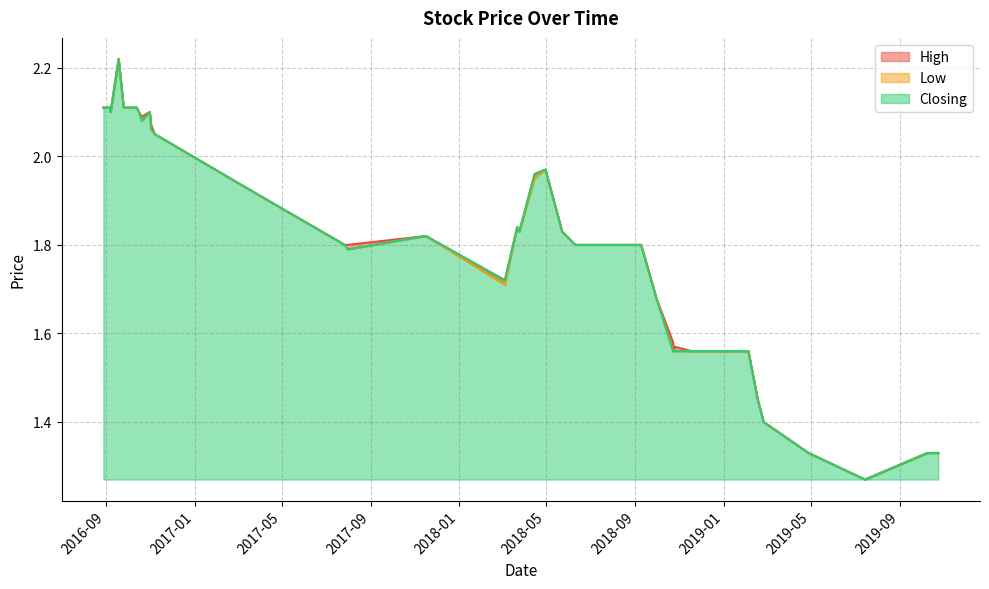

Which series changed the most between 04/02/2019 and 29/08/2016?

High